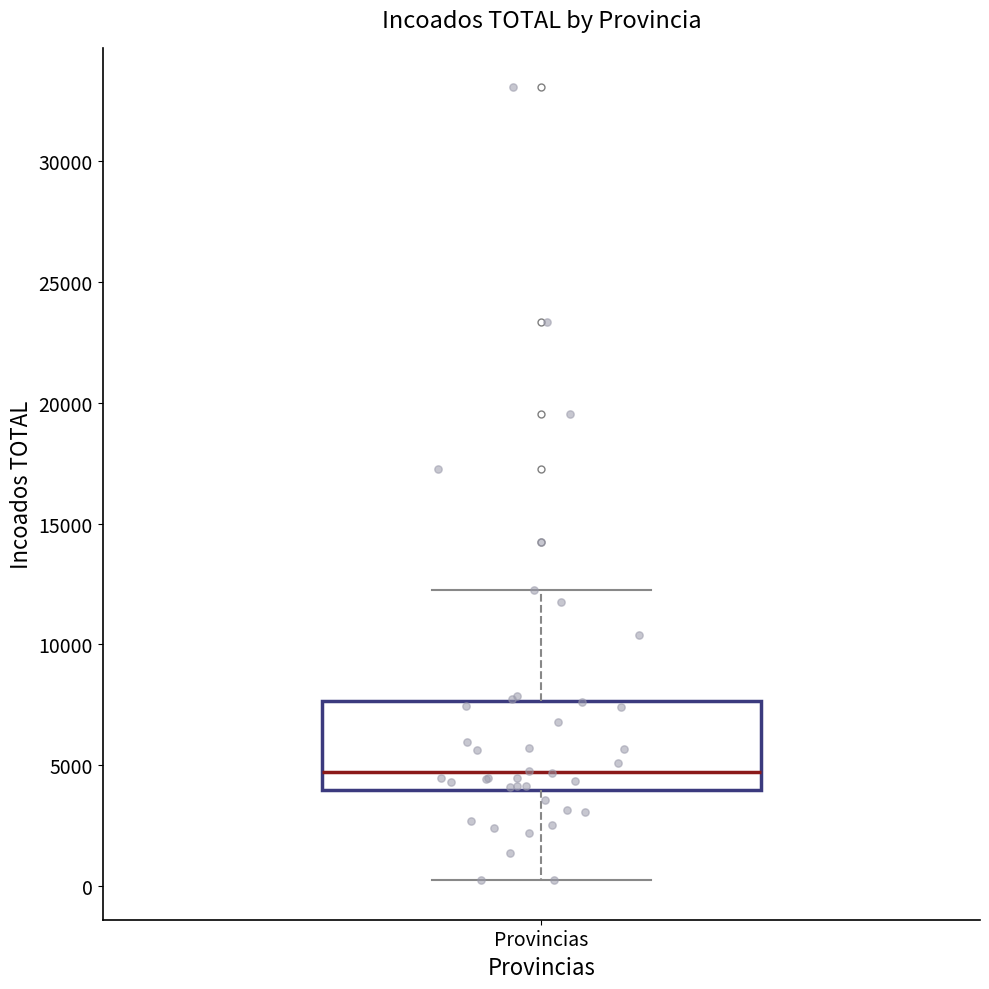

Transcribe this box plot: give where the median line is, the range the box spans, and where the two whiskers end, as read against the y-axis. The values are not printed on the chart, so give them approximately, as read against the axis.

median 4500, box 4000 to 7500, whiskers 0 to 12500